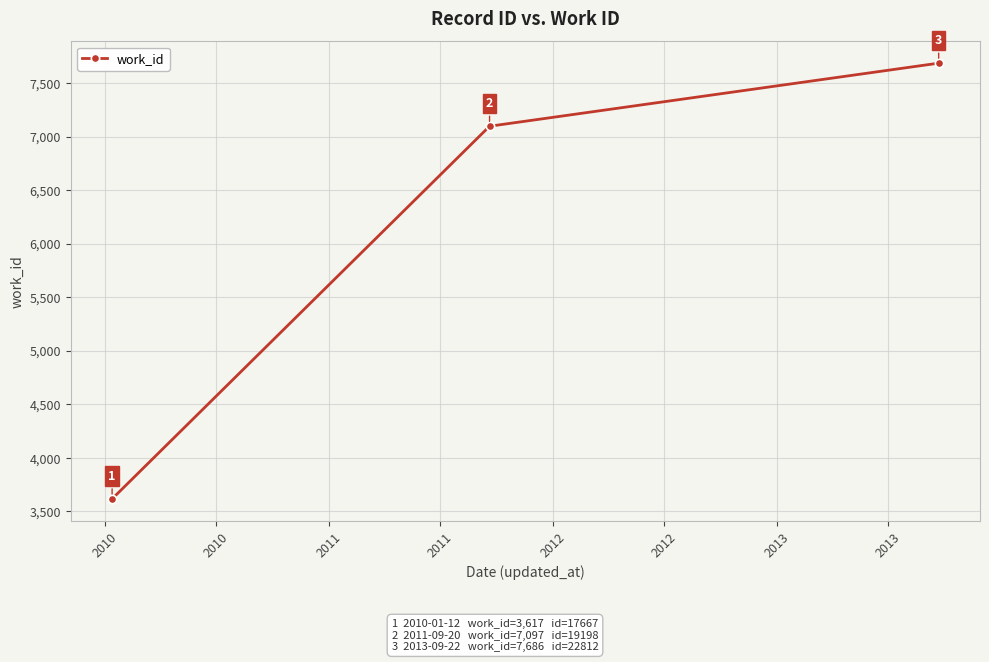

What is the value of the 3rd point from the left?

7686